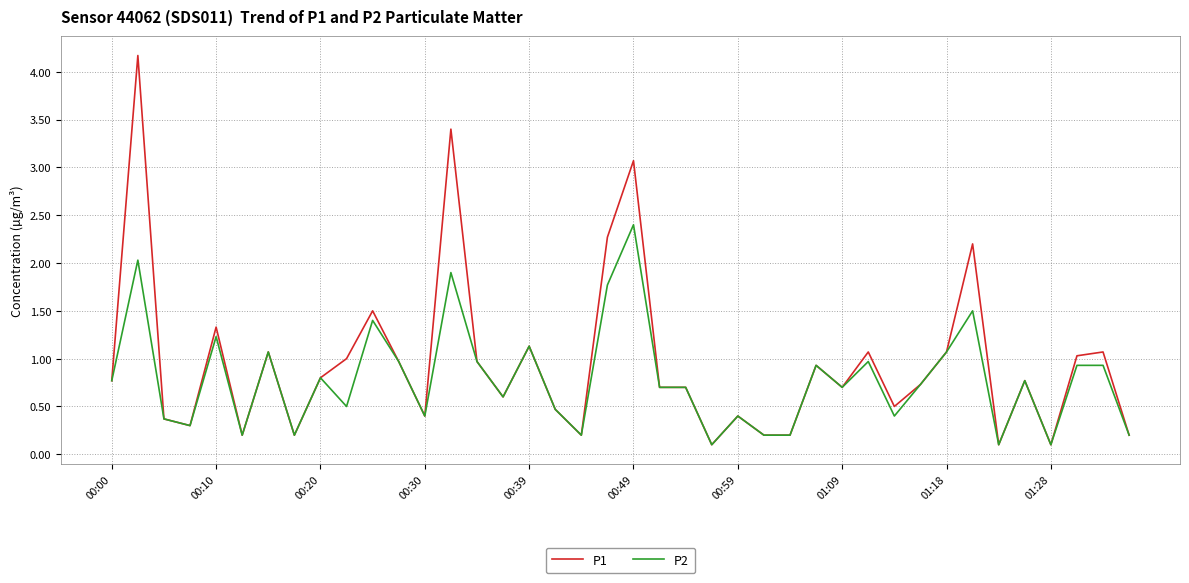

What is the highest value of the P1 series?

4.2